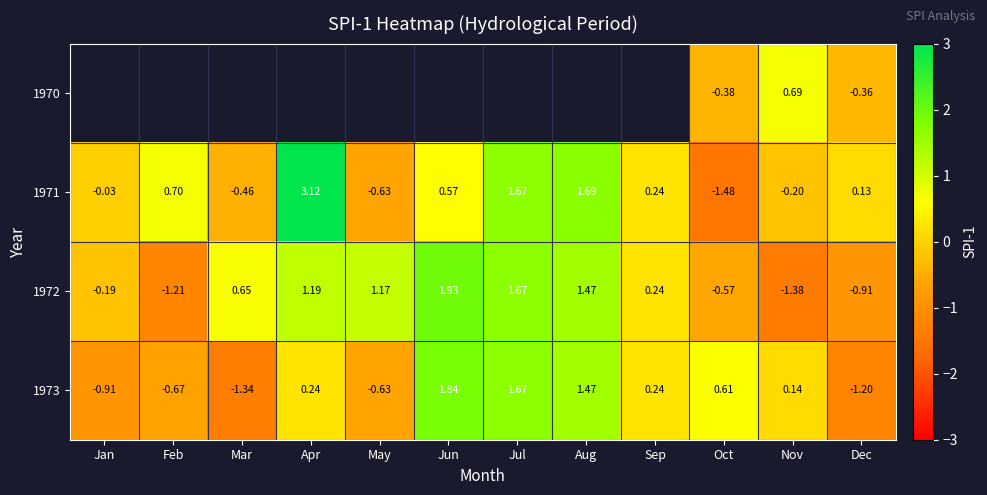

Which category has the highest value across all series?

Apr